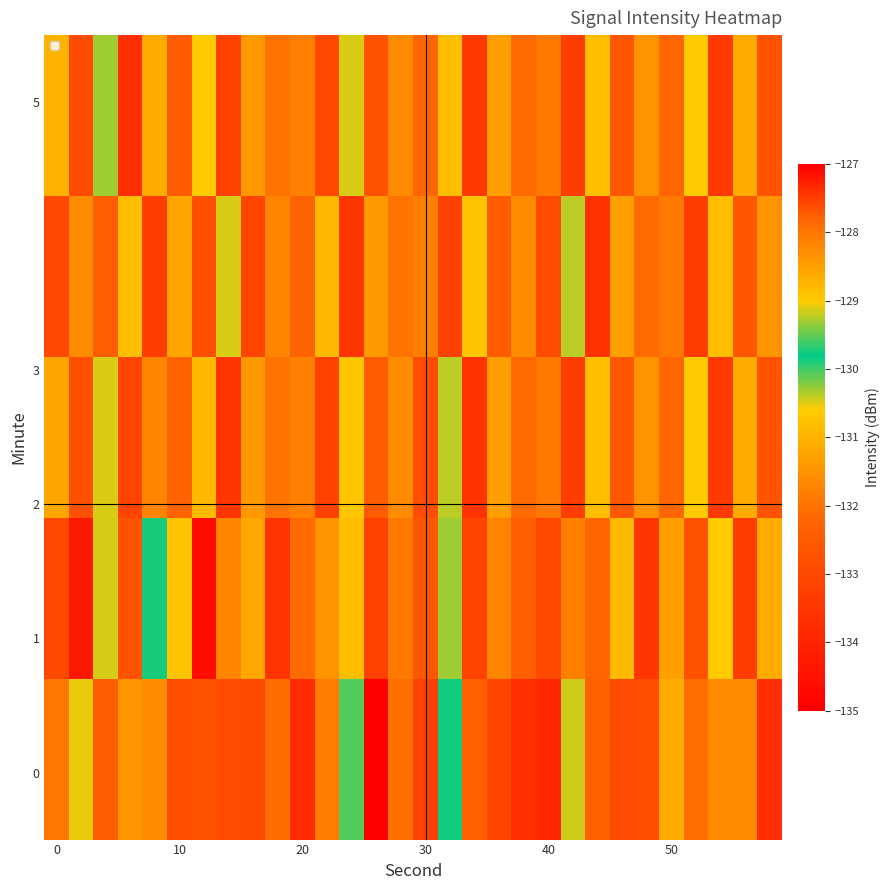

How many categories are shown in the chart?

30